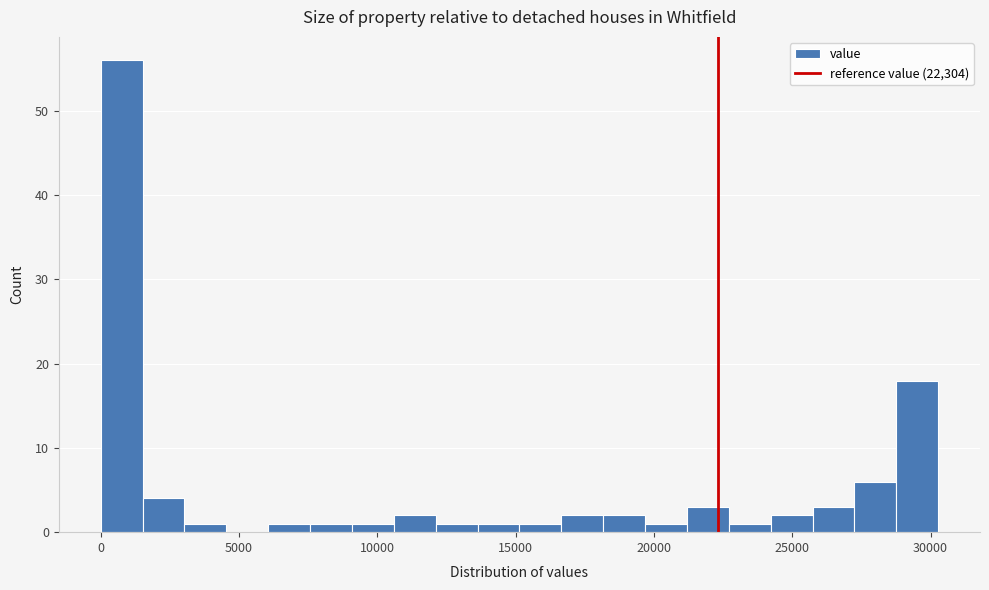

Read against the x-axis, roughly where is the centre of the tallest bar?

1000